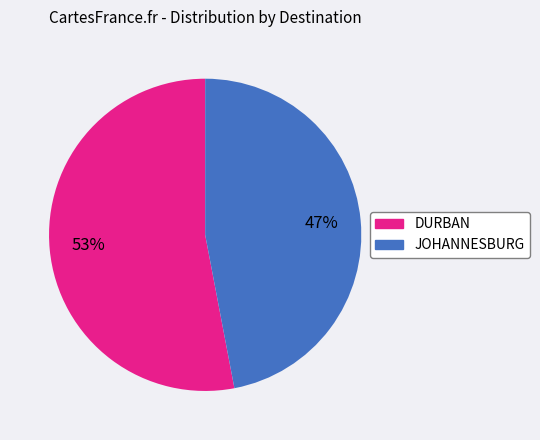

Is the sum of JOHANNESBURG and DURBAN greater than half?

Yes